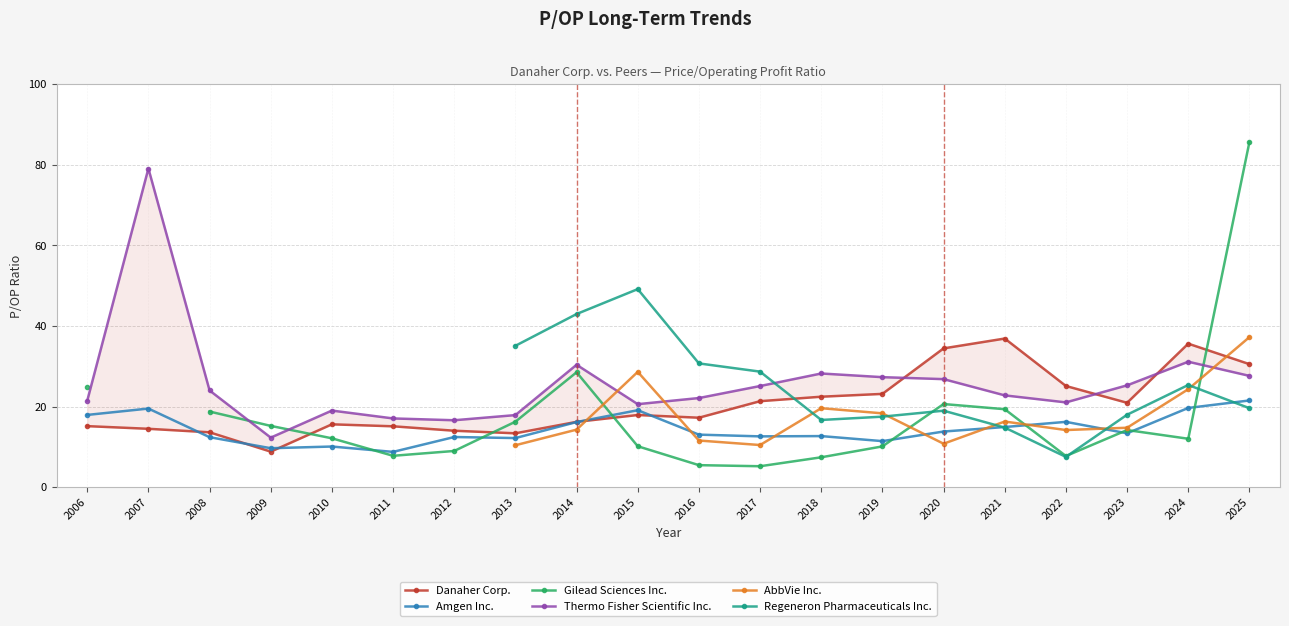

Which series has the largest range (max minus min)?

Gilead Sciences Inc.